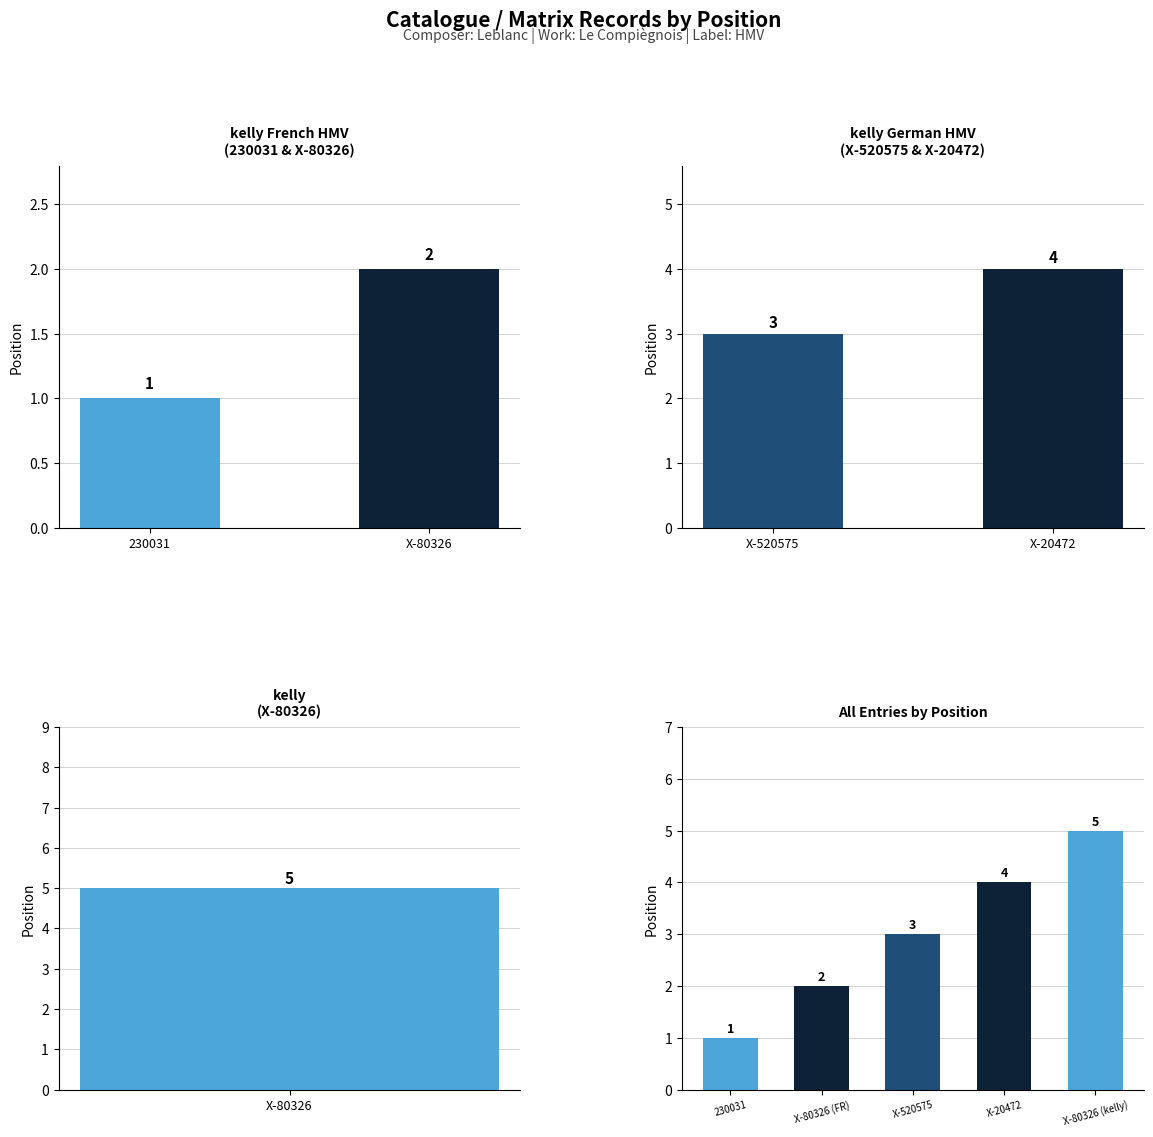

What is the sum of all values?

15